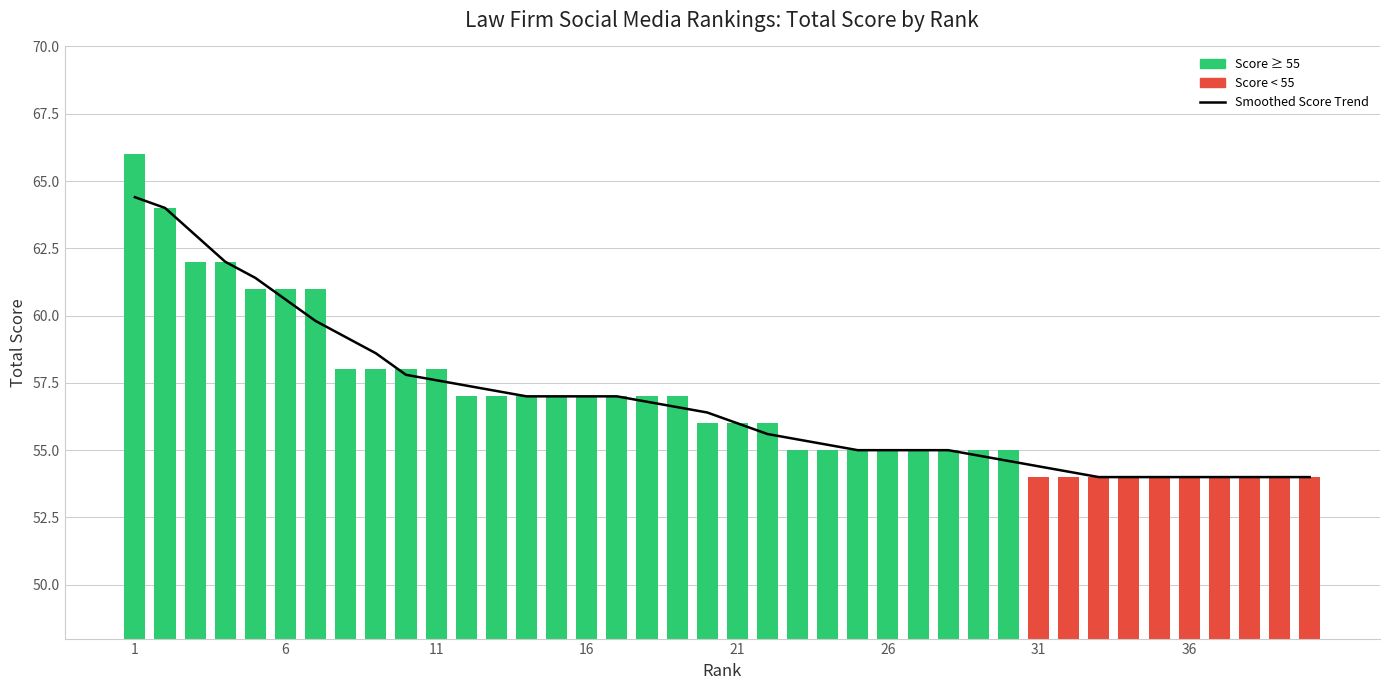

Which series has the largest total across all categories?

Smoothed Score Trend